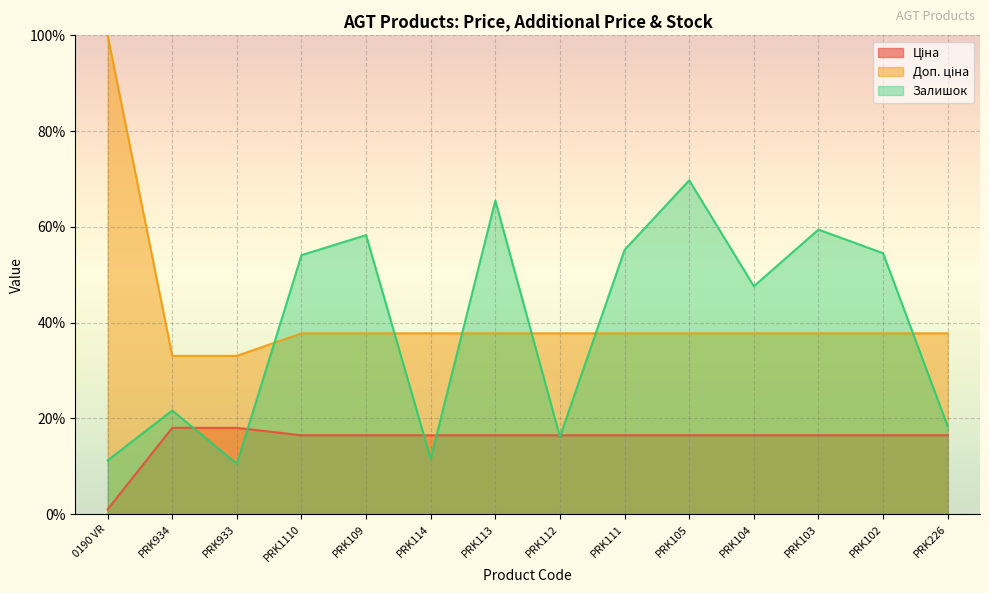

True or false: Доп. ціна and Ціна cross at least once.

False